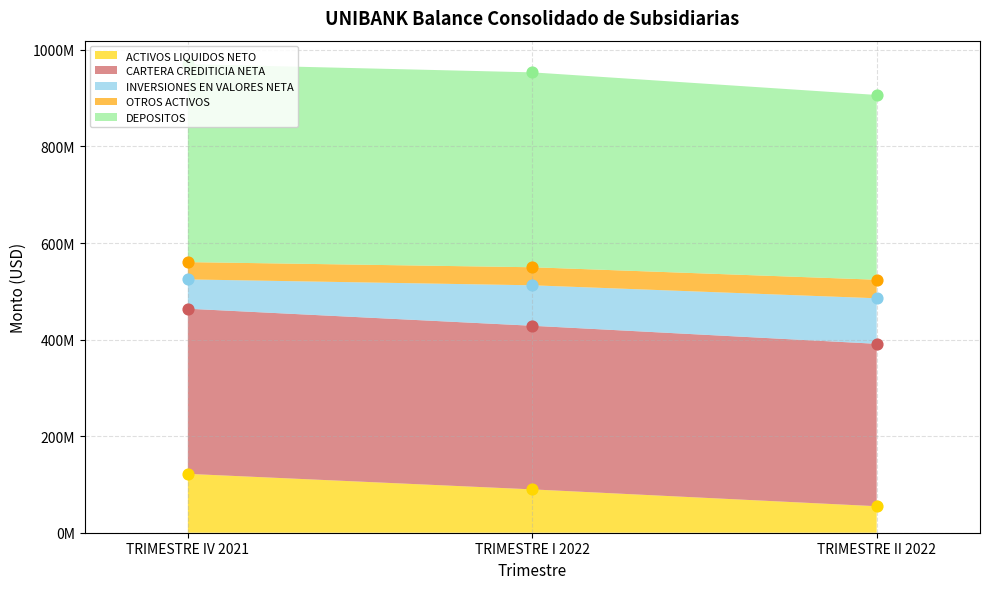

Which series contains the highest Y value?

DEPOSITOS